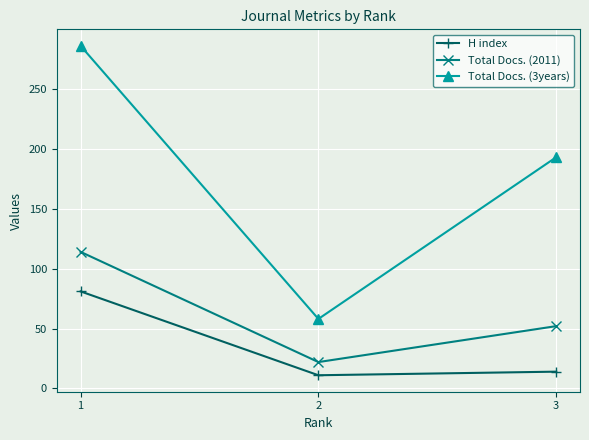

What is the total value across all series at 2?

91